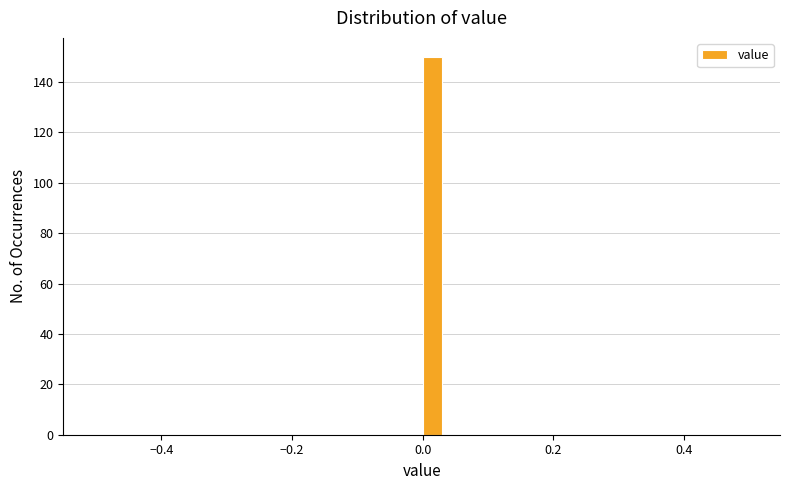

Read against the x-axis, roughly where is the centre of the tallest bar?

0.02